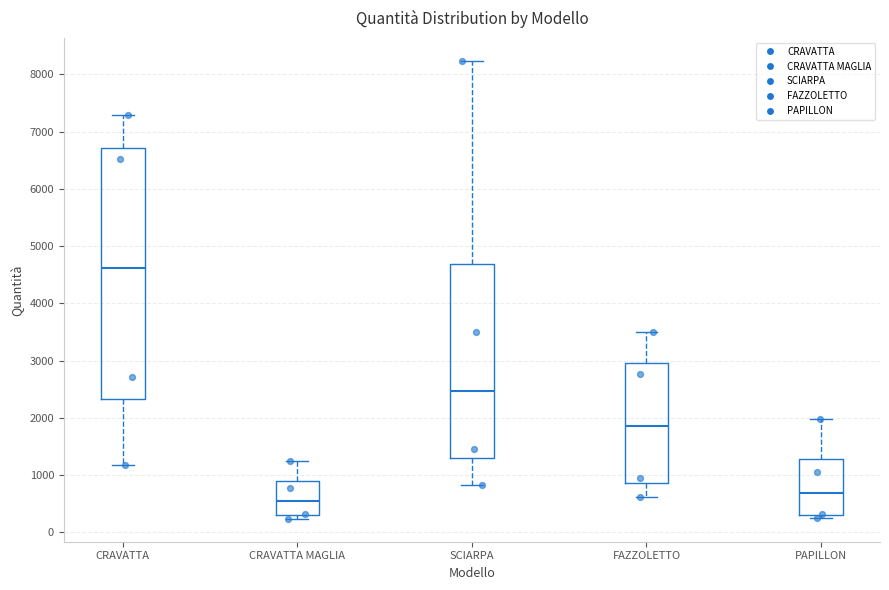

Reading left to right, read every box against the y-axis: the position of its median line, the range the box covers, and the ends of its whiskers. The values are not printed on the chart, so give them approximately, as read against the axis.

CRAVATTA: median 4600, box 2300 to 6700, whiskers 1200 to 7300
CRAVATTA MAGLIA: median 500, box 300 to 900, whiskers 200 to 1200
SCIARPA: median 2500, box 1300 to 4700, whiskers 800 to 8200
FAZZOLETTO: median 1900, box 900 to 3000, whiskers 600 to 3500
PAPILLON: median 700, box 300 to 1300, whiskers 300 (just below the box's lower edge) to 2000